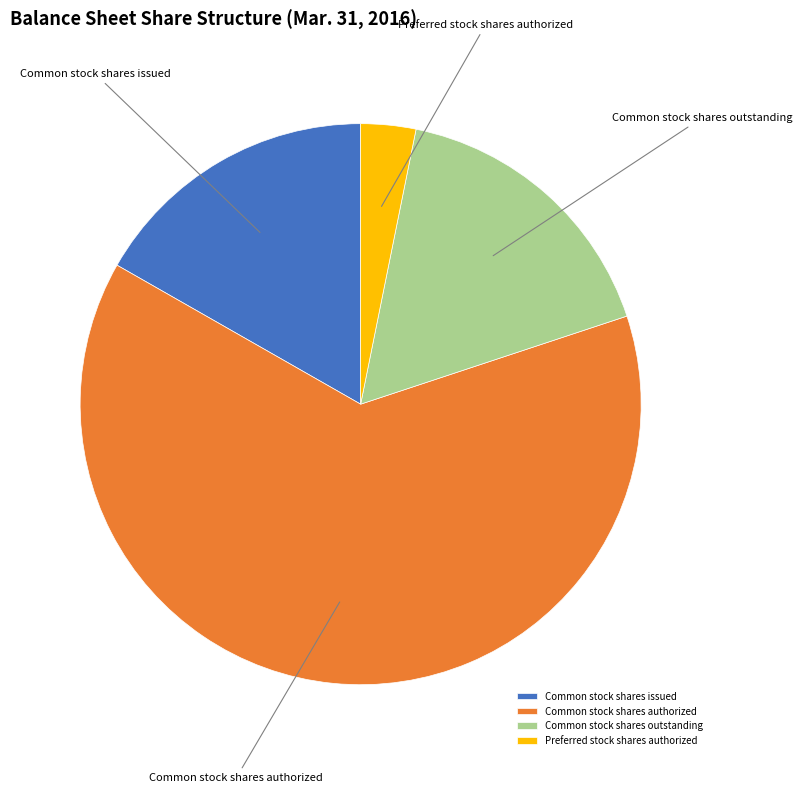

Does any single category account for the majority?

Yes